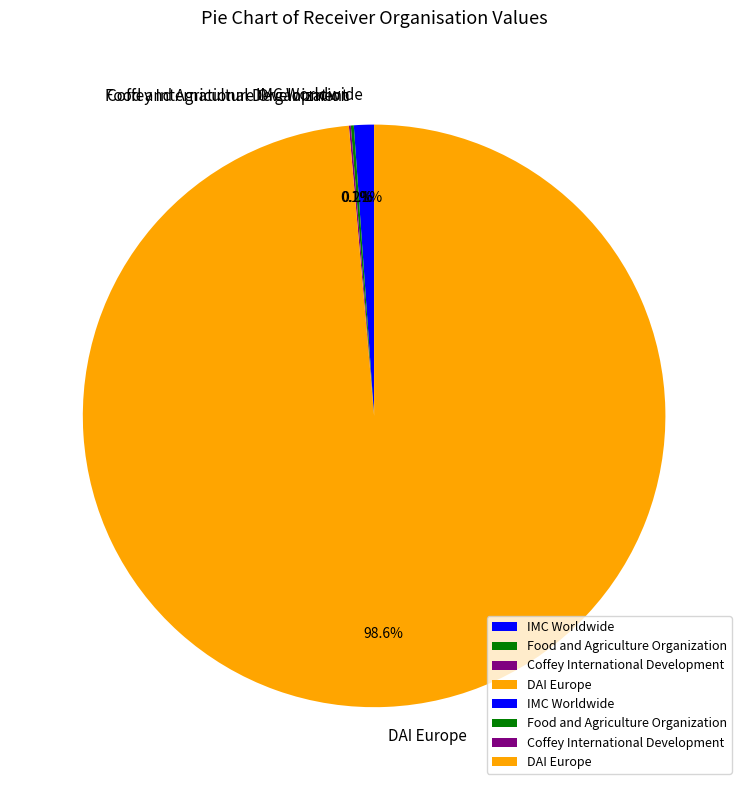

Does DAI Europe represent more than half of the total?

Yes